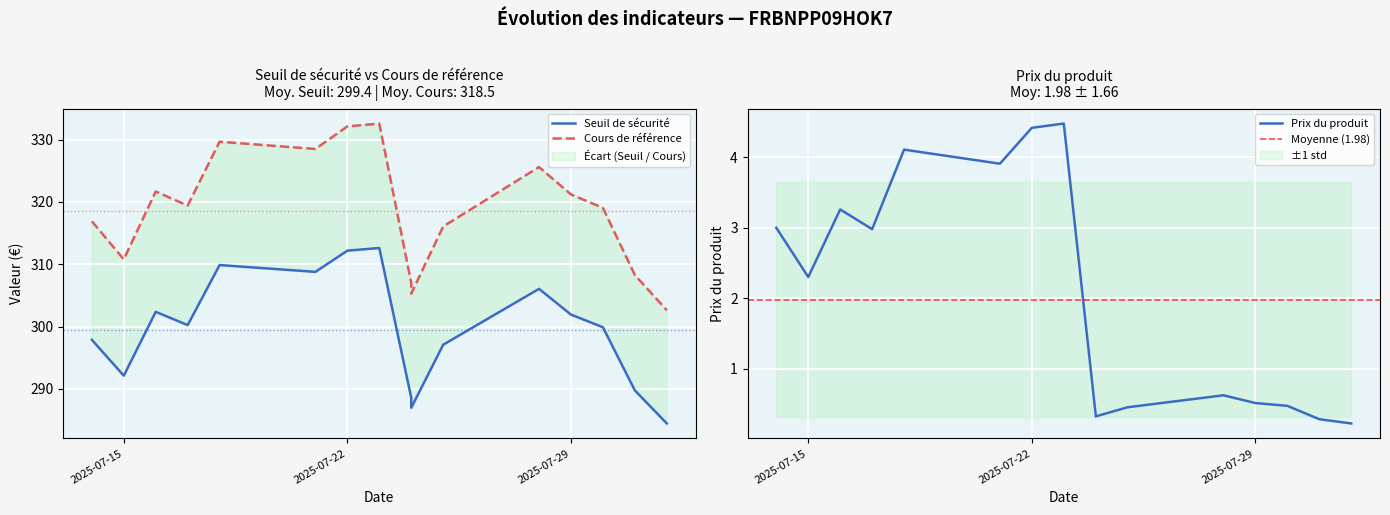

The value of Seuil de sécurité at 2025-07-25 is 297.1. True or false?

True